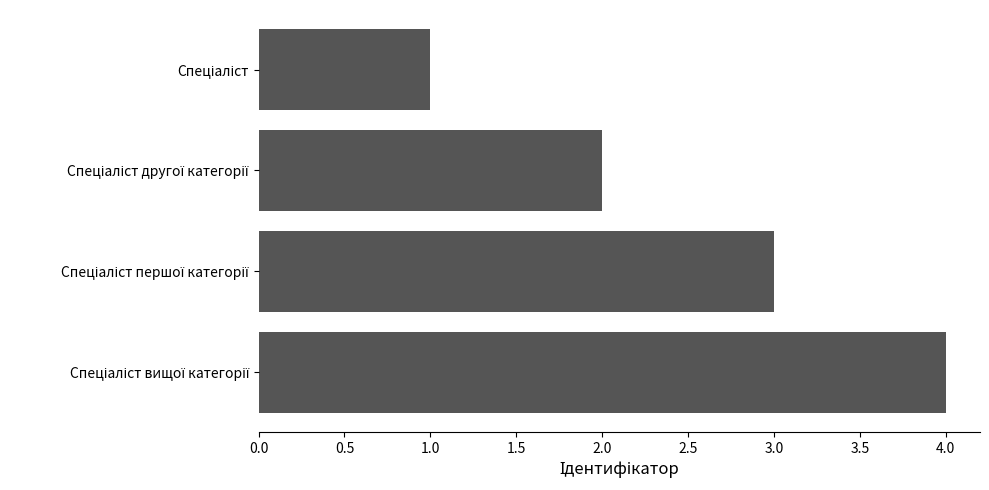

How many values are below 3?

2